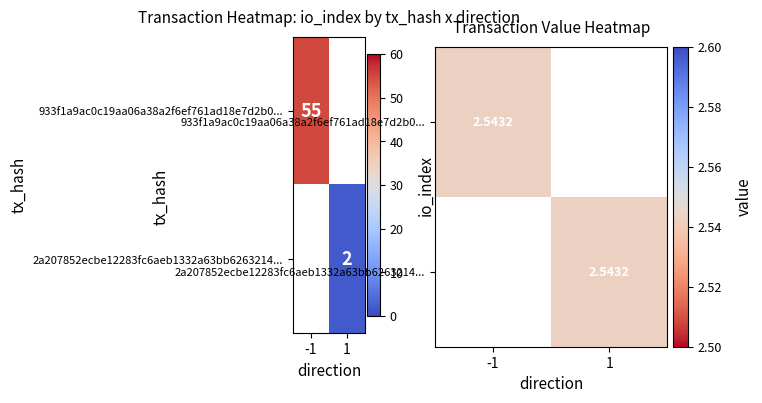

How many categories are shown in the chart?

2